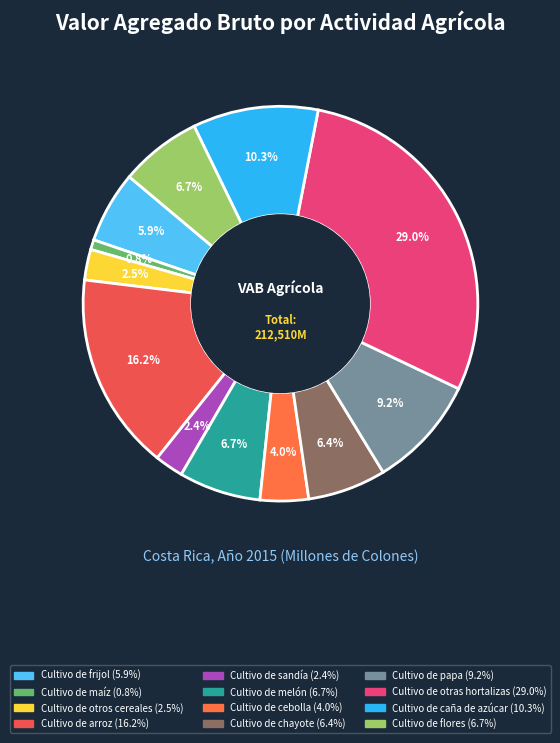

Which category has the biggest portion of the pie?

Cultivo de otras hortalizas